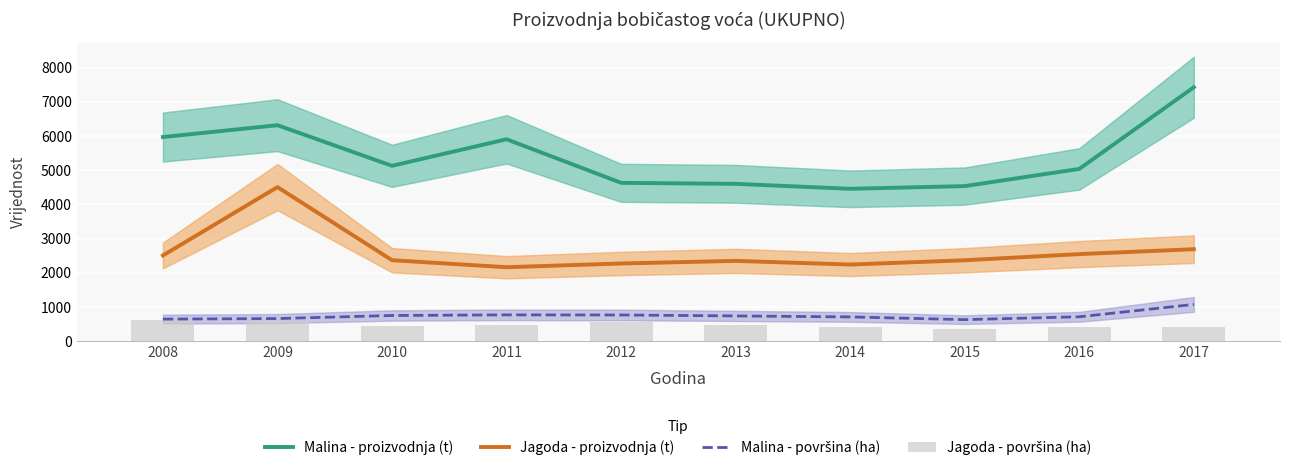

True or false: Jagoda - površina (ha) has a value of 464 at 2013.

True